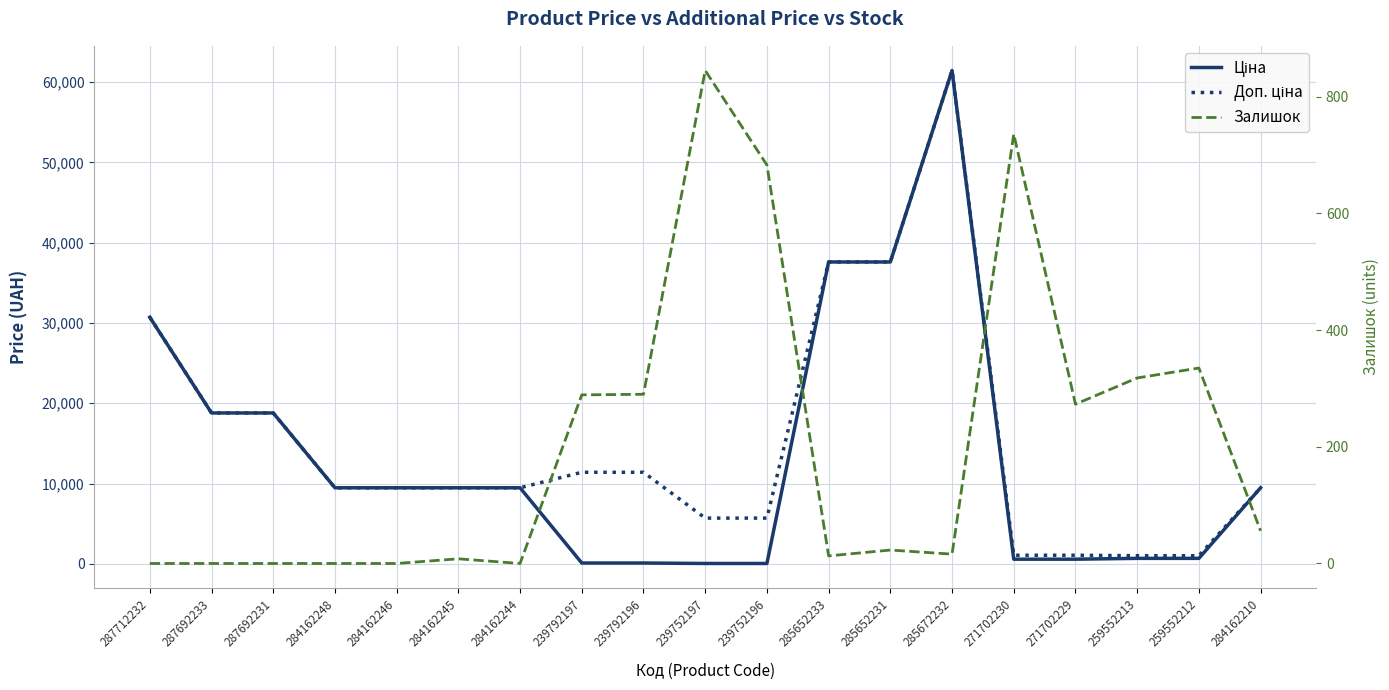

What position from the right is 285672232?

6